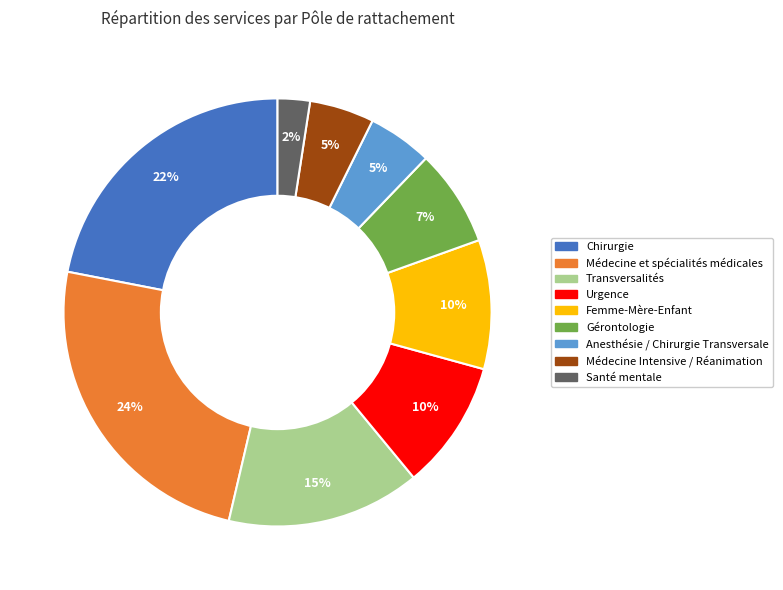

Does Anesthésie / Chirurgie Transversale account for over 50% of the chart?

No